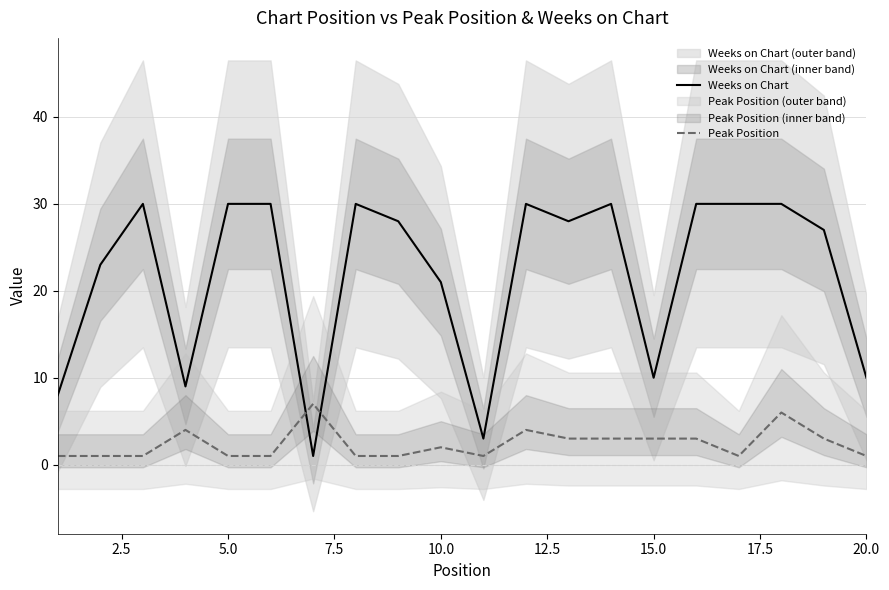

True or false: Peak Position and Weeks on Chart intersect in this chart.

True